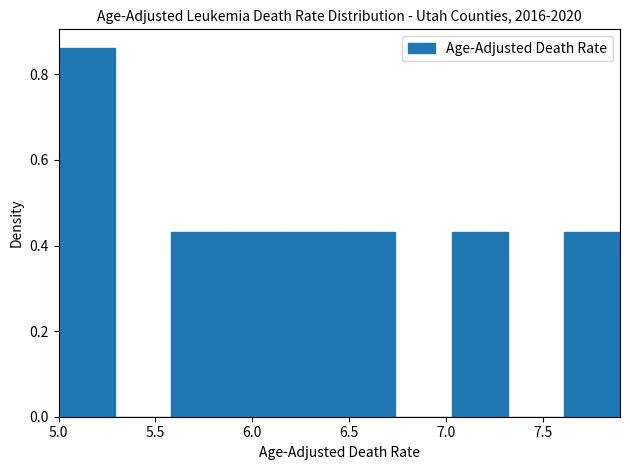

Reading left to right, transcribe this chart: for each bar, give the range it covers on the x-axis and its height. Neither the bar edges nor the heights are printed on the chart, so give them approximately, as read against the axes.

5.00 to 5.29: 0.86
5.29 to 5.58: 0
5.58 to 5.87: 0.44
5.87 to 6.16: 0.44
6.16 to 6.45: 0.44
6.45 to 6.74: 0.44
6.74 to 7.03: 0
7.03 to 7.32: 0.44
7.32 to 7.61: 0
7.61 to 7.90: 0.44